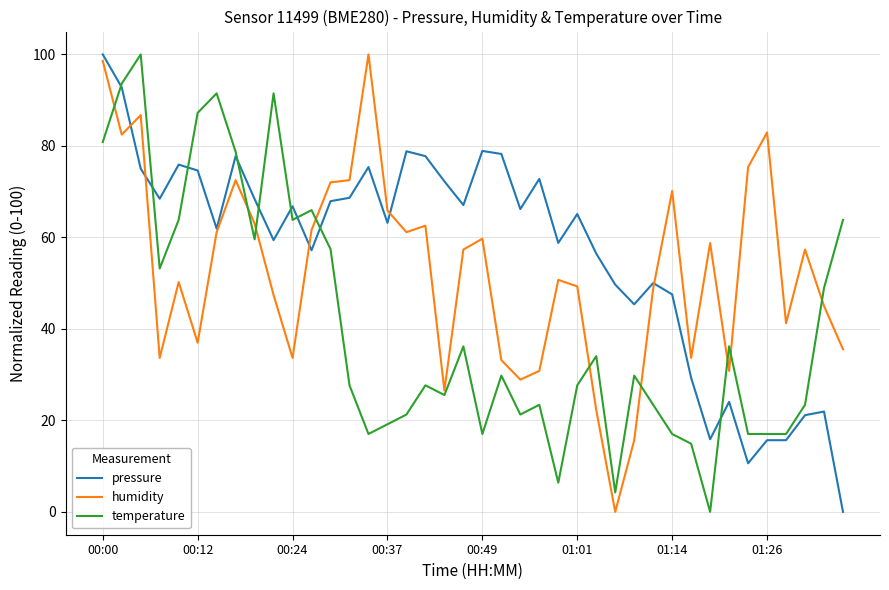

At how many categories does at least one series exceed 19?

40